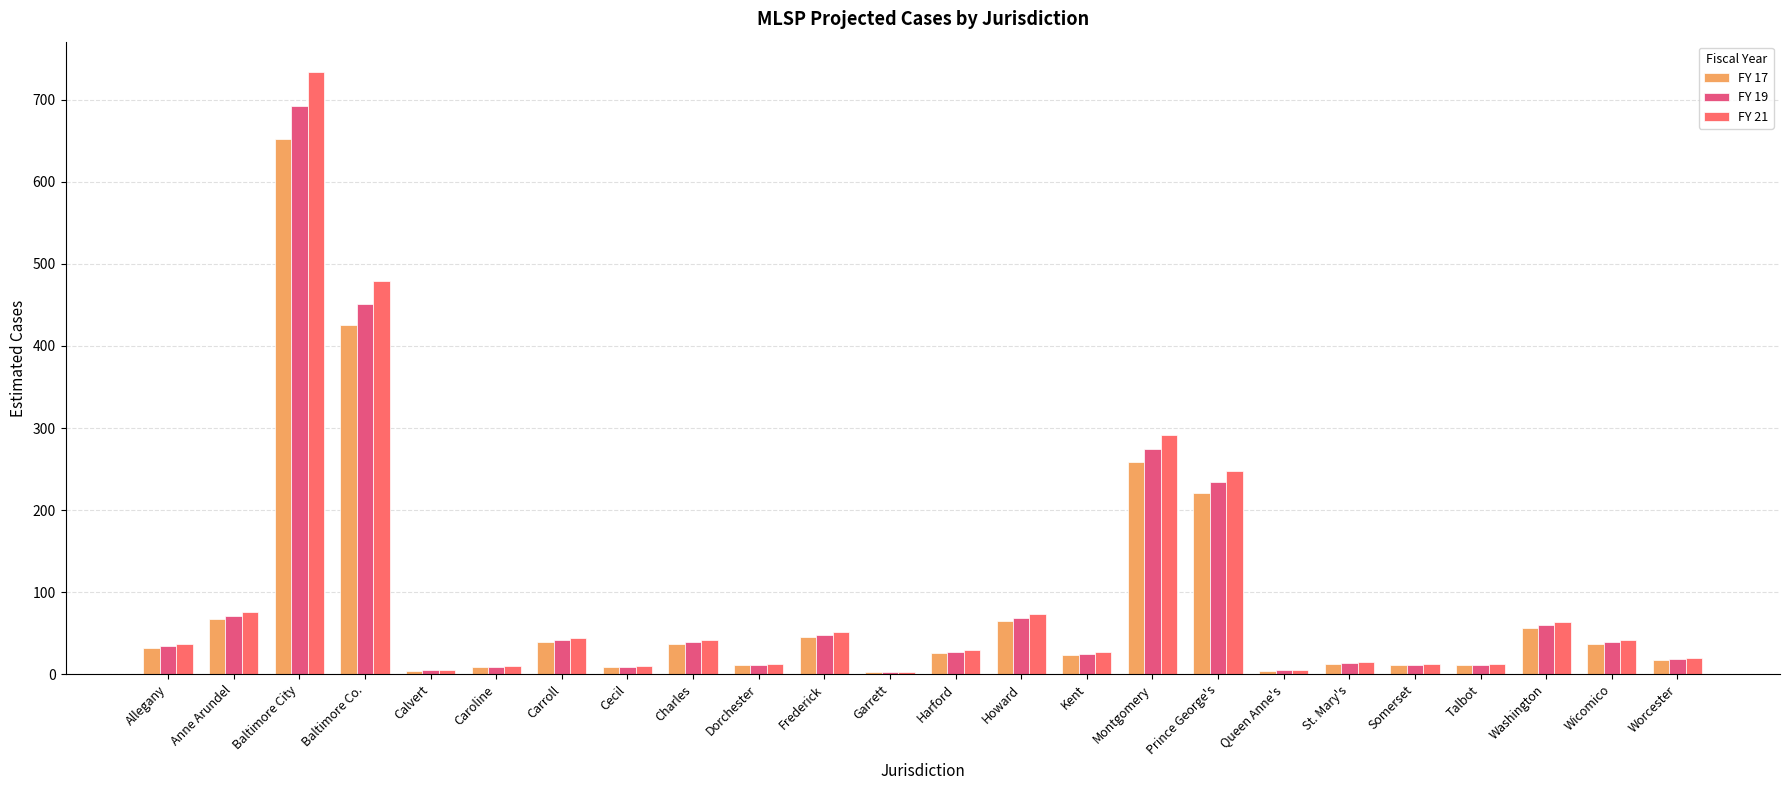

How many data points in FY 19 are above 34?

12